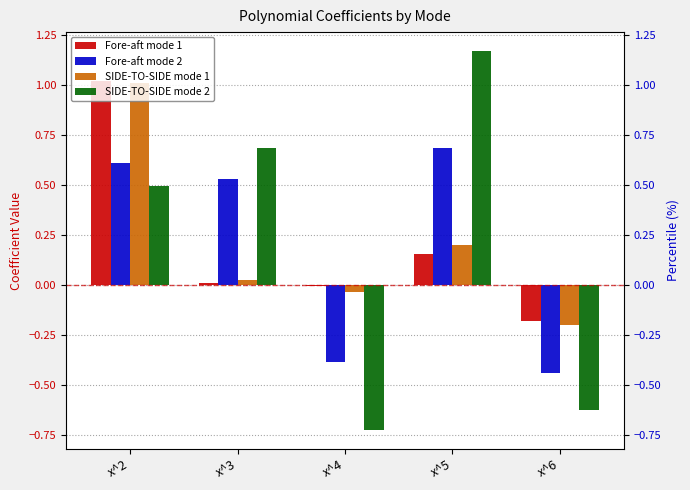

What is the value of the Fore-aft mode 1 bar at the 1st from the left?

1.0